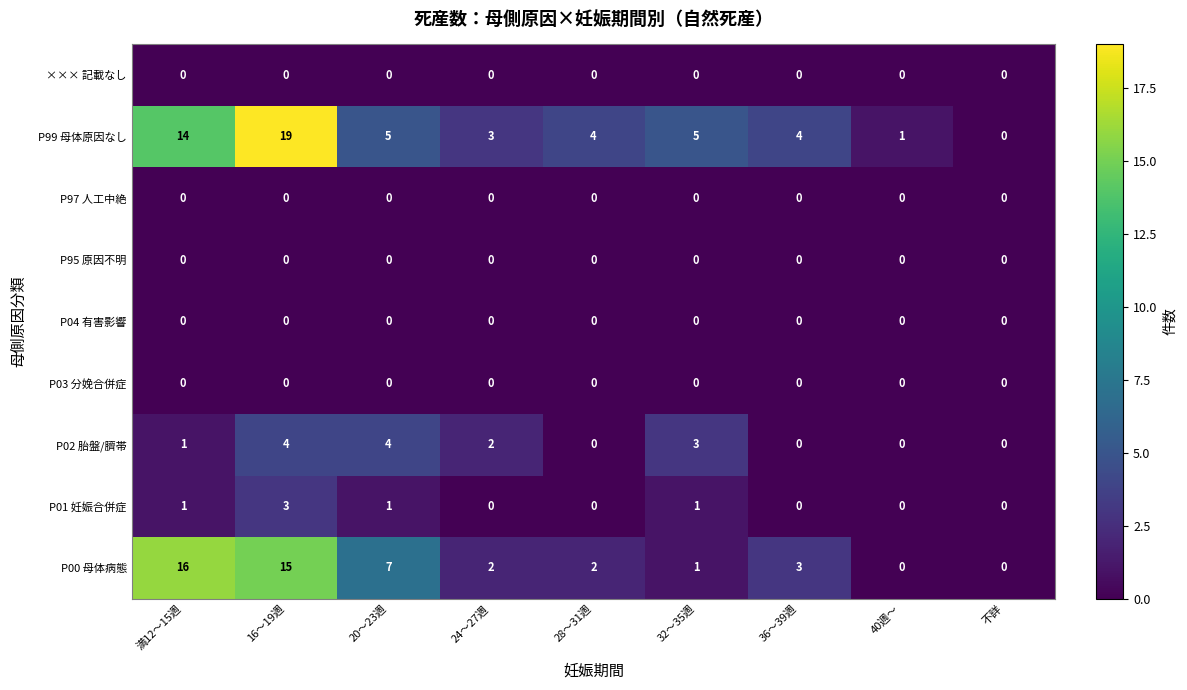

Between 満12～15週 and 40週～, which series saw the biggest shift?

P00 母体病態